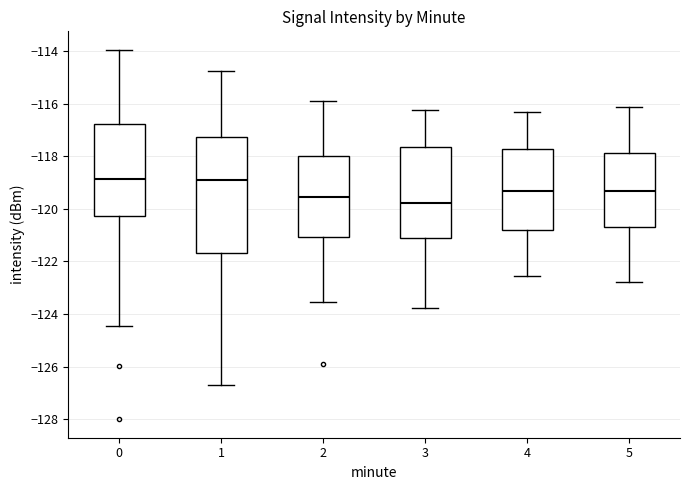

Reading left to right, read every box against the y-axis: the position of its median line, the range the box covers, and the ends of its whiskers. The values are not printed on the chart, so give them approximately, as read against the axis.

0: median -118.8, box -120.2 to -116.8, whiskers -124.4 to -114.0
1: median -118.8, box -121.6 to -117.2, whiskers -126.6 to -114.8
2: median -119.6, box -121.0 to -118.0, whiskers -123.6 to -115.8
3: median -119.8, box -121.2 to -117.6, whiskers -123.8 to -116.2
4: median -119.4, box -120.8 to -117.8, whiskers -122.6 to -116.4
5: median -119.4, box -120.6 to -117.8, whiskers -122.8 to -116.2